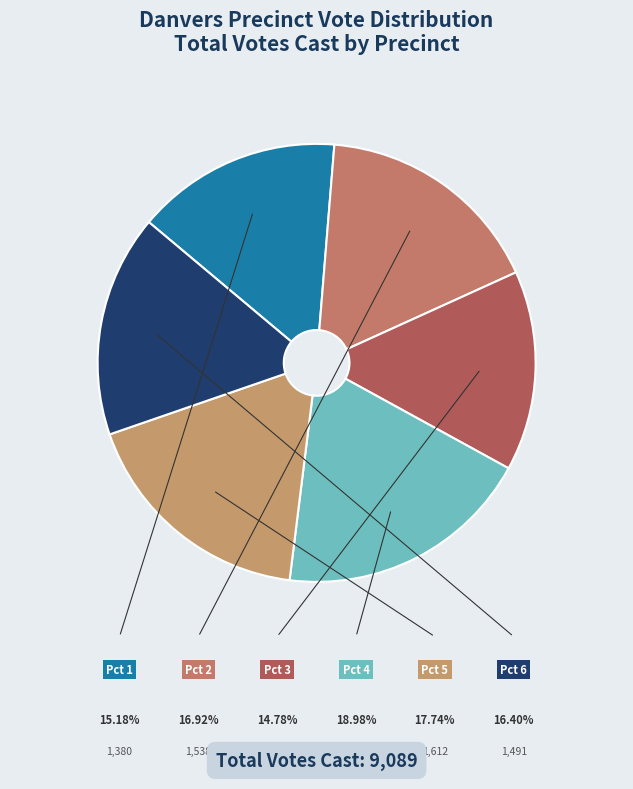

Rank the categories by value from lowest to highest.

Pct 3, Pct 1, Pct 6, Pct 2, Pct 5, Pct 4